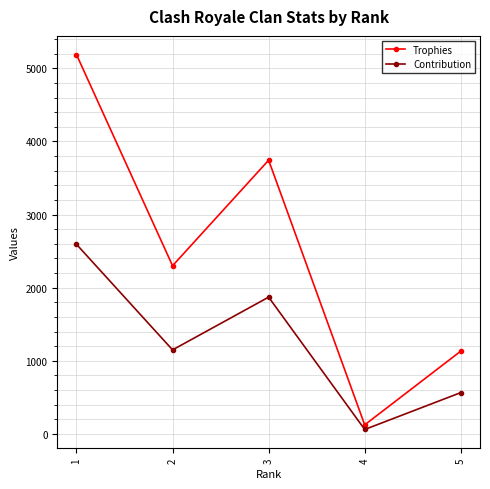

What is the value of the Trophies point at the 1st from the left?

5186